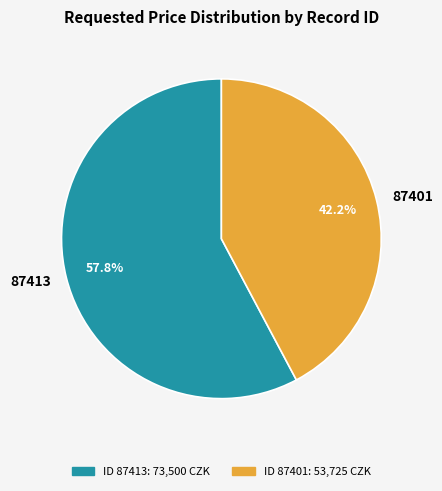

Which has a higher value, 87401 or 87413?

87413